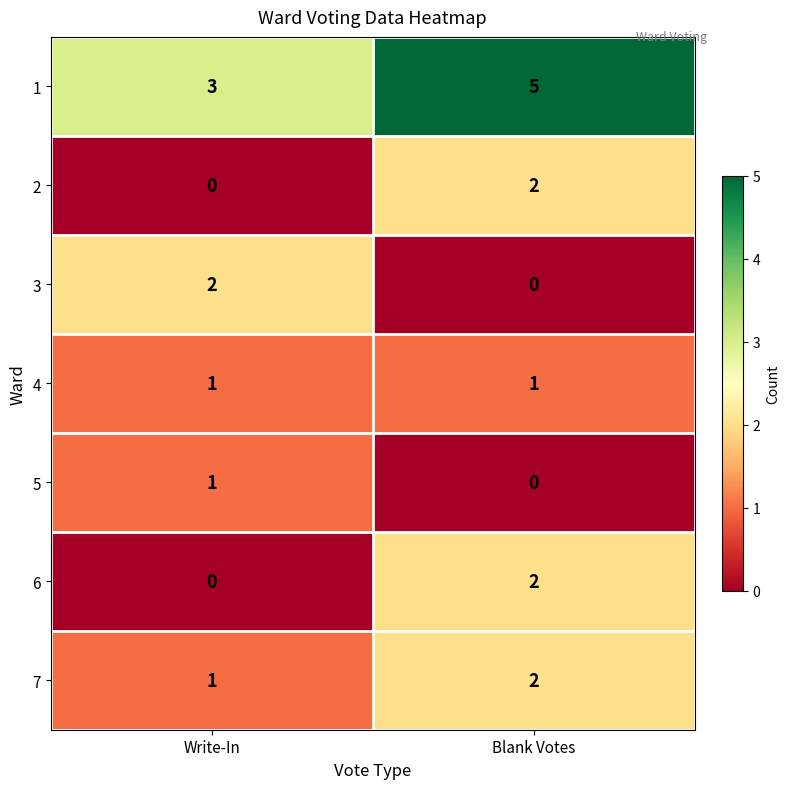

The 6 series shows 0 at Write-In. True or false?

True